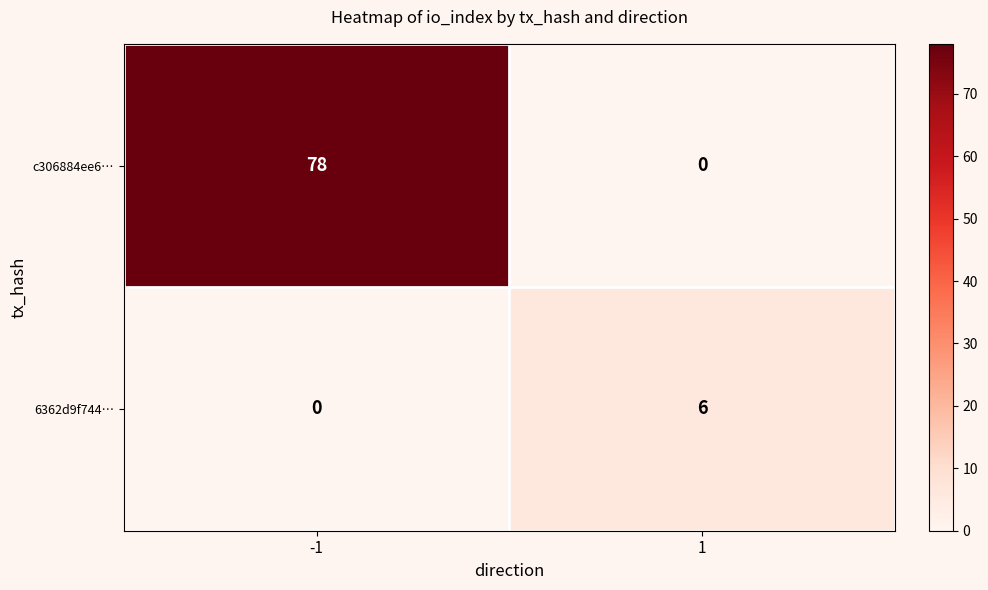

Rank the series by their average value, from highest to lowest.

c306884ee6…, 6362d9f744…